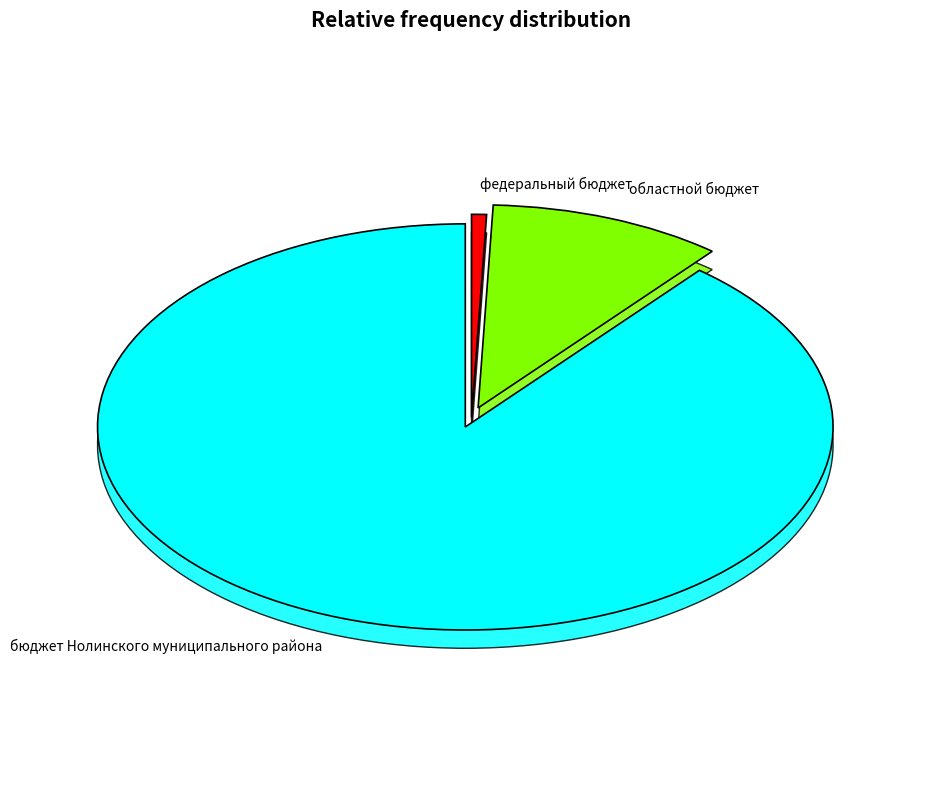

Approximately how many times larger is the value at областной бюджет compared to федеральный бюджет?

15.8